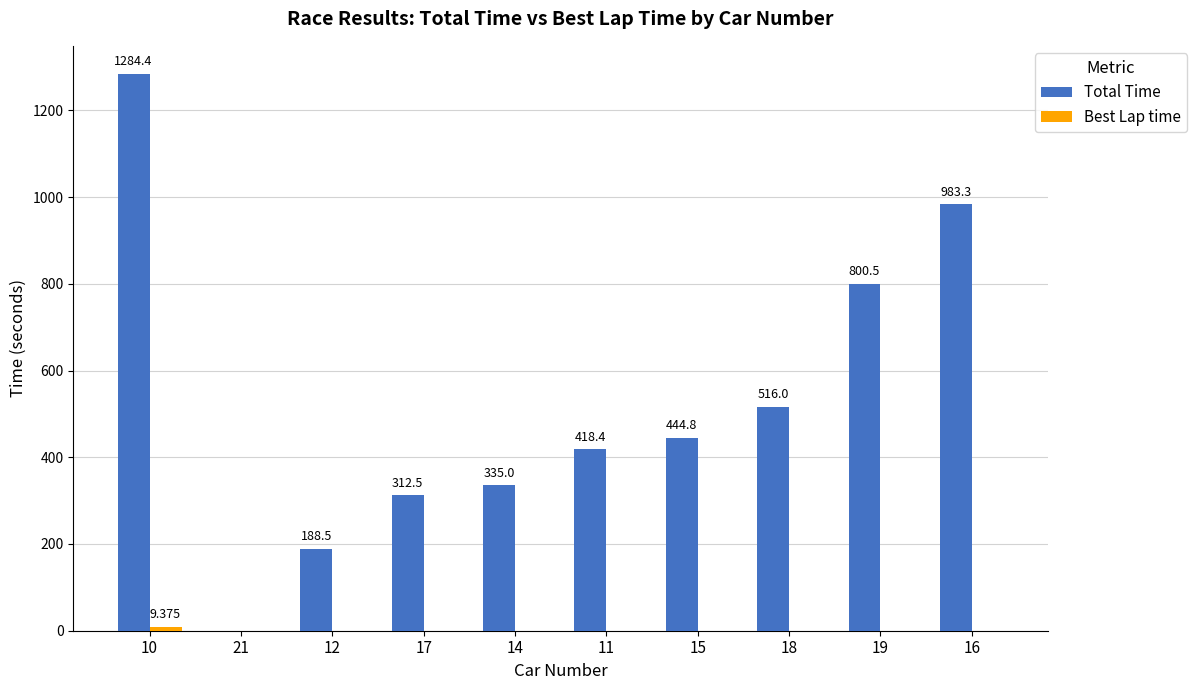

Which series has the largest total across all categories?

Total Time